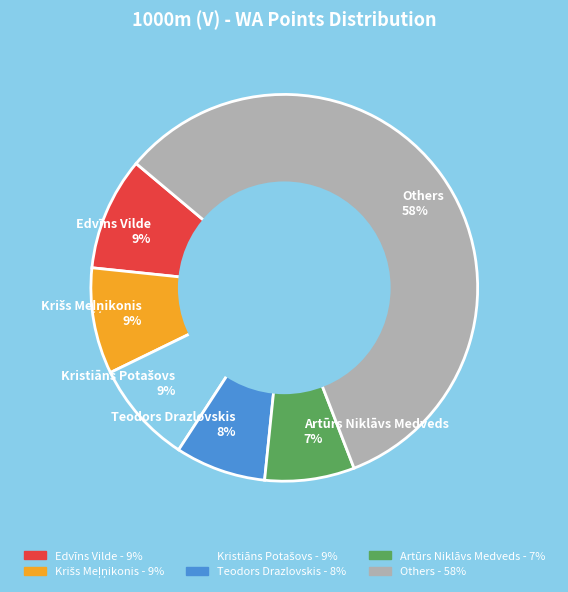

What is the largest slice in the pie chart?

Others 58%